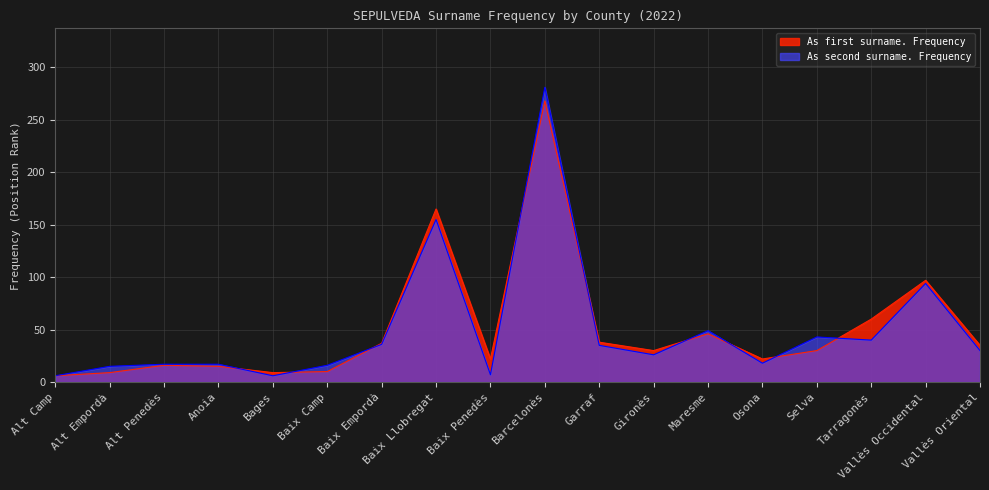

Reading left to right, what are all the values shown in this chart?

As first surname. Frequency: Alt Camp=6	Alt Empordà=9	Alt Penedès=16	Anoia=15	Bages=9	Baix Camp=10	Baix Empordà=37	Baix Llobregat=165	Baix Penedès=22	Barcelonès=268	Garraf=38	Gironès=30	Maresme=46	Osona=22	Selva=30	Tarragonès=60	Vallès Occidental=97	Vallès Oriental=35
As second surname. Frequency: Alt Camp=6	Alt Empordà=15	Alt Penedès=17	Anoia=17	Bages=6	Baix Camp=16	Baix Empordà=36	Baix Llobregat=155	Baix Penedès=7	Barcelonès=281	Garraf=35	Gironès=26	Maresme=49	Osona=18	Selva=43	Tarragonès=40	Vallès Occidental=94	Vallès Oriental=30